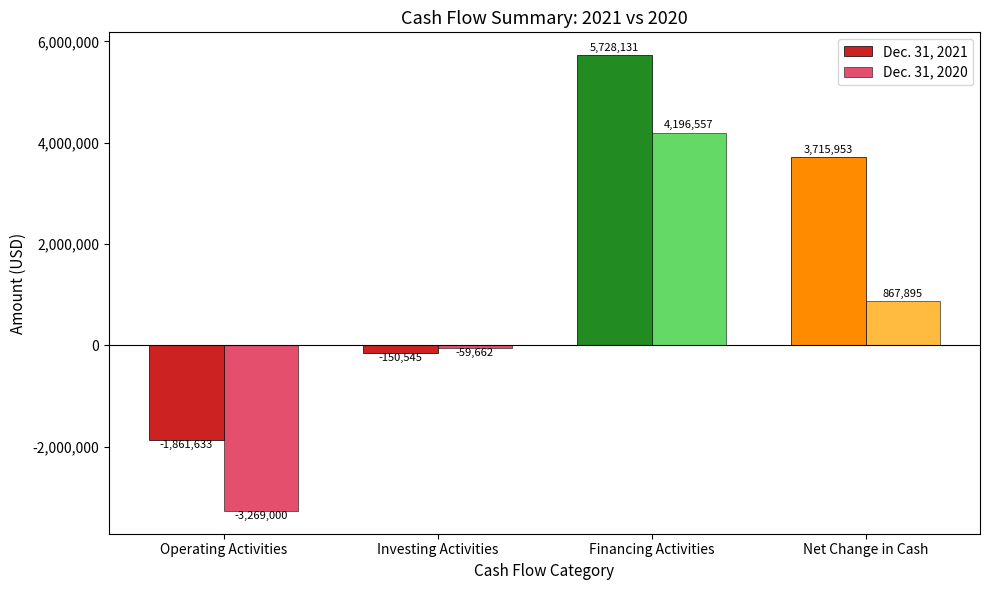

Which category has the highest value in the Dec. 31, 2021 series?

Financing Activities